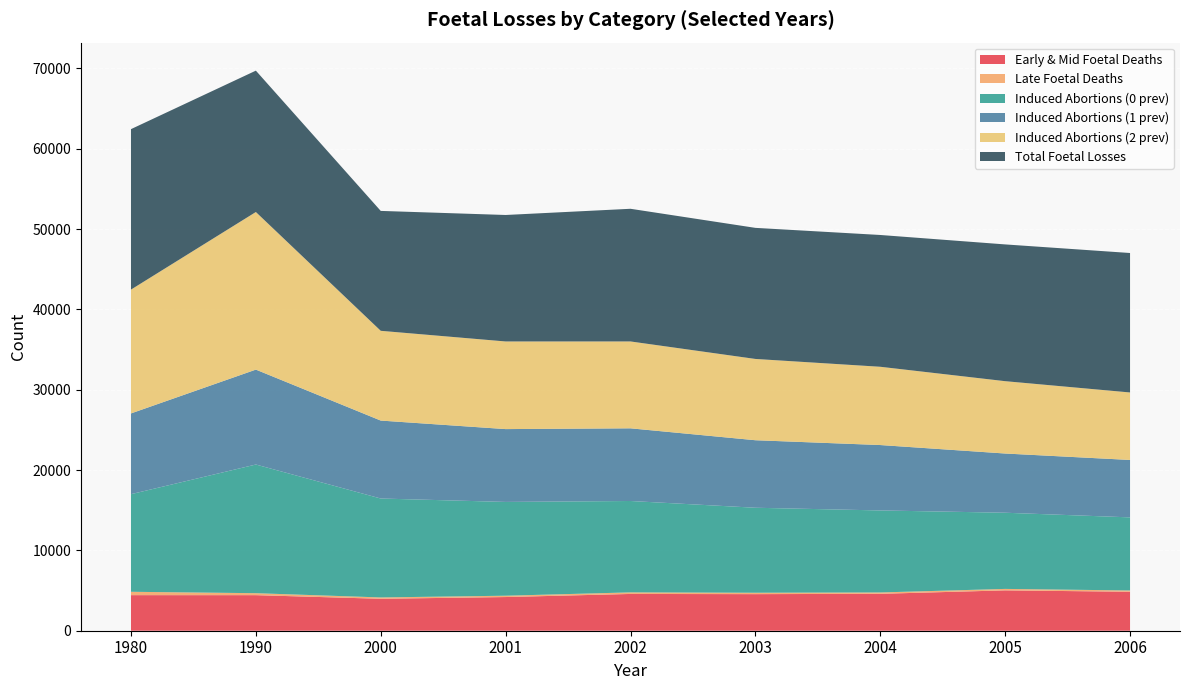

Reading left to right, extract all data points from this chart.

Early & Mid Foetal Deaths: 4427	4426	3976	4192	4577	4553	4594	5023	4849
Late Foetal Deaths: 420	246	167	165	195	173	168	181	161
Induced Abortions (0 prev): 12149	16014	12312	11673	11375	10580	10209	9482	9098
Induced Abortions (1 prev): 10050	11814	9702	9066	9045	8404	8140	7370	7147
Induced Abortions (2 prev): 15412	19615	11172	10907	10813	10117	9742	9004	8400
Total Foetal Losses: 19972	17596	14923	15742	16512	16315	16403	17022	17358